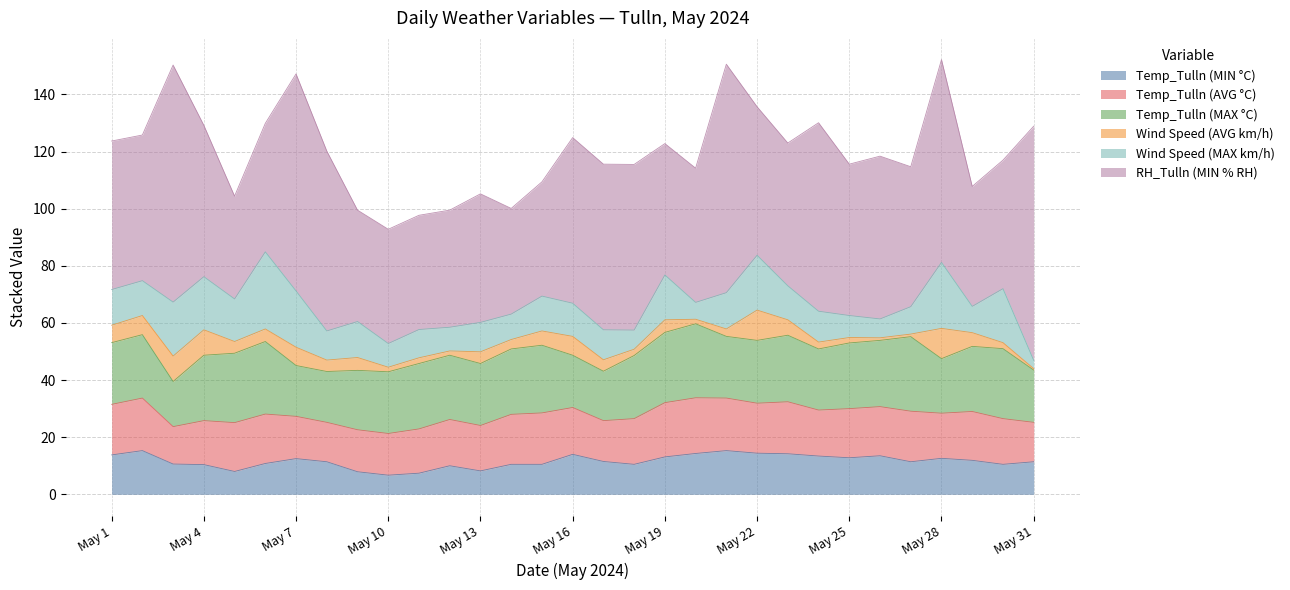

How many categories are shown in the chart?

31